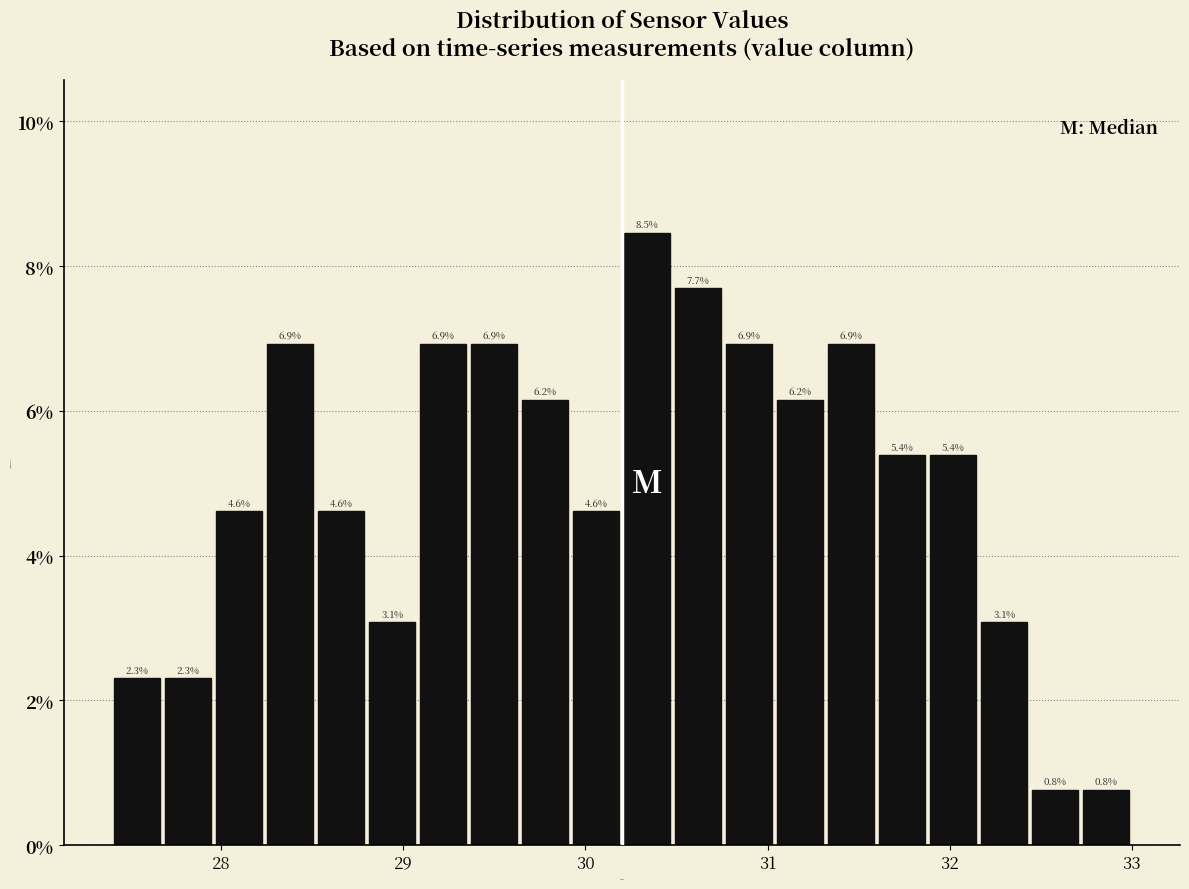

Around what value on the x-axis is the tallest bar? Give the approximate position of its centre, as read against the axis.

30.3